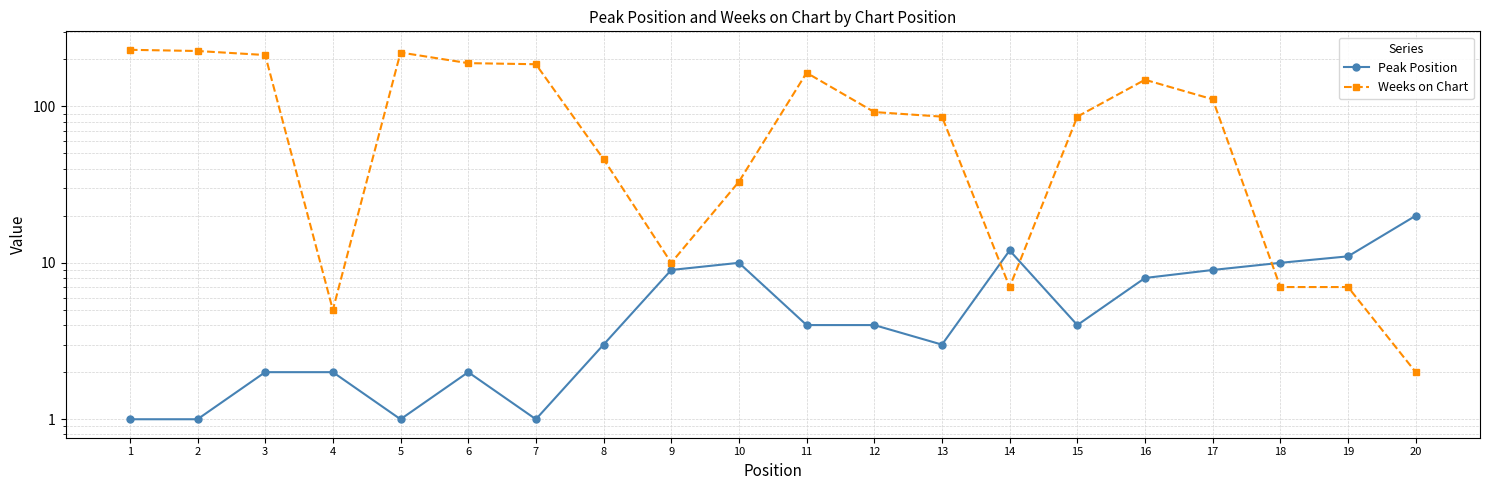

The value of Weeks on Chart at 5 is 302. True or false?

False